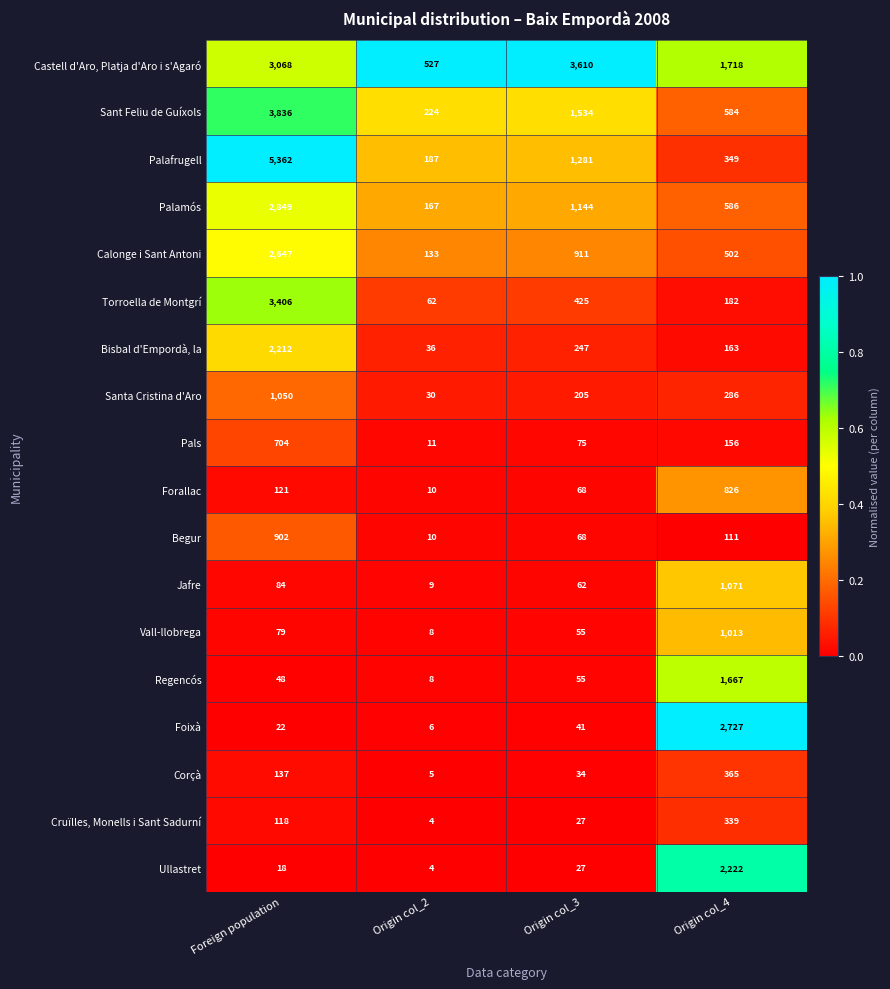

What is the greatest value displayed?

5362